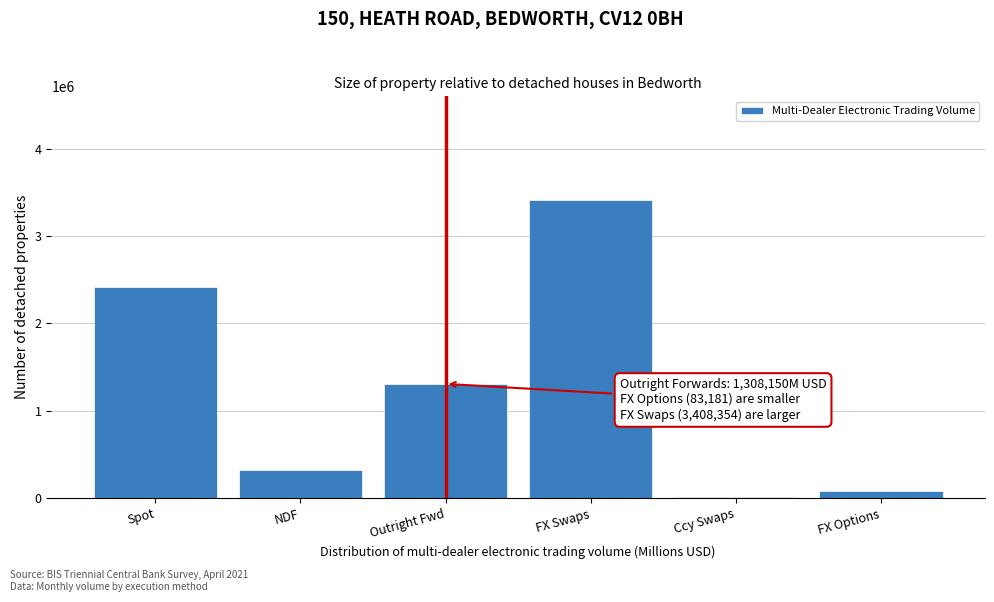

Reading left to right, extract all data points from this chart.

Spot=2418205	NDF=316843	Outright Fwd=1308150	FX Swaps=3408354	Ccy Swaps=9657	FX Options=83181